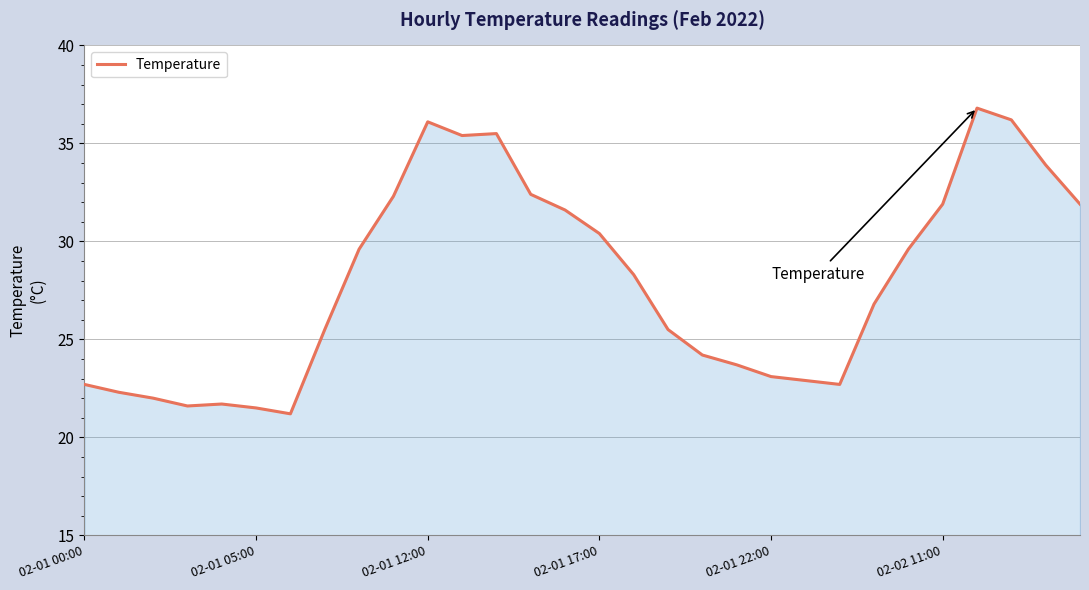

What is the maximum value shown in the chart?

36.8